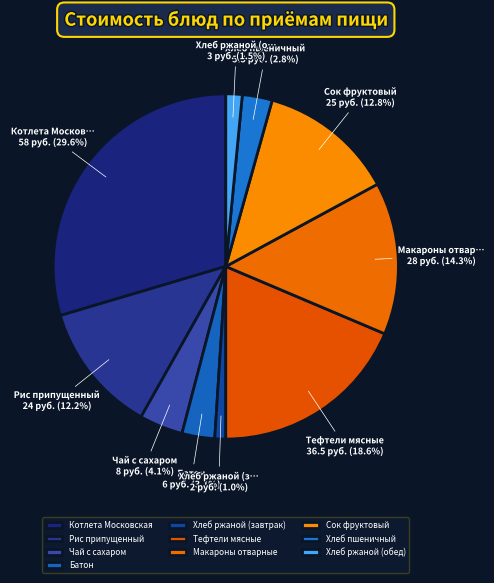

What is the ratio of the value at Хлеб ржаной (обед) to the value at Батон?

0.5